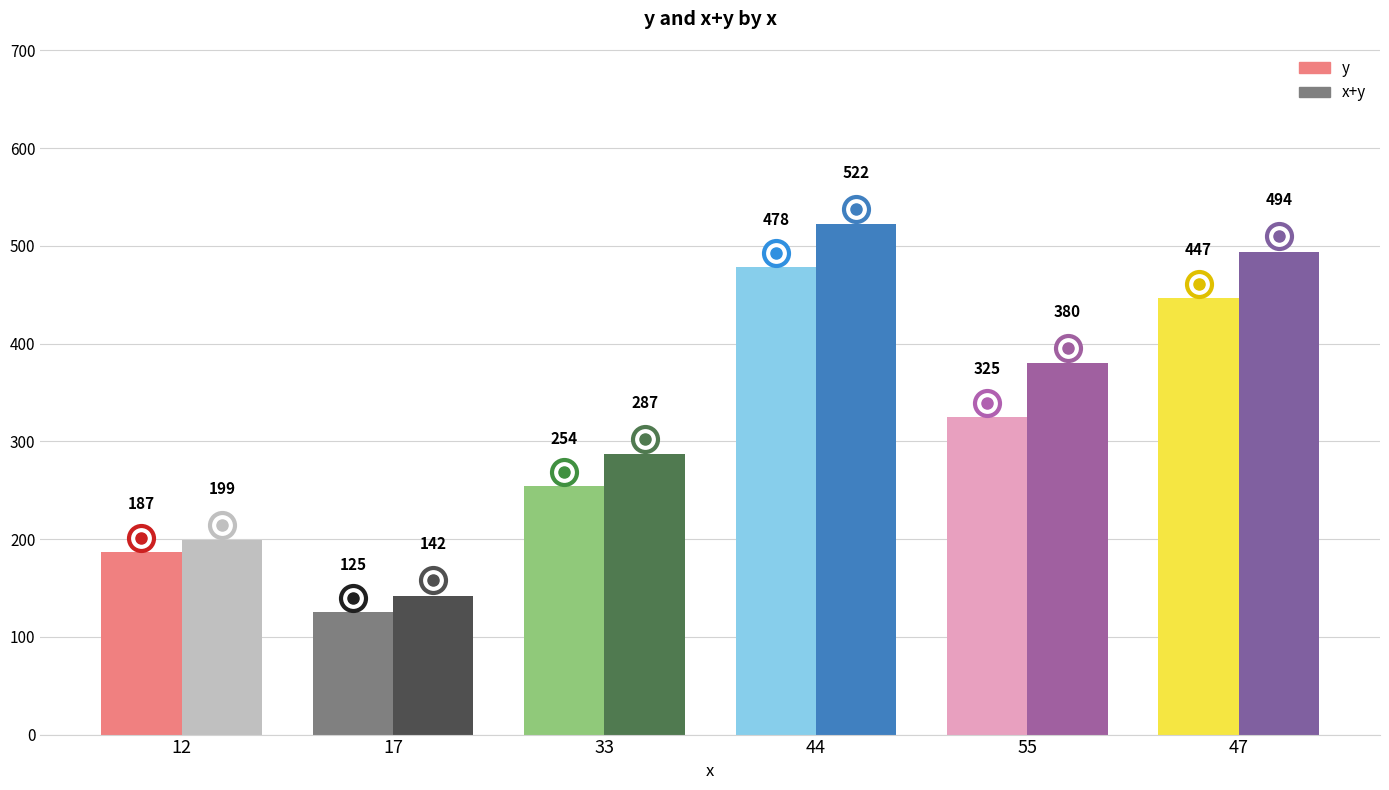

At which category does the chart reach its minimum across all series?

17